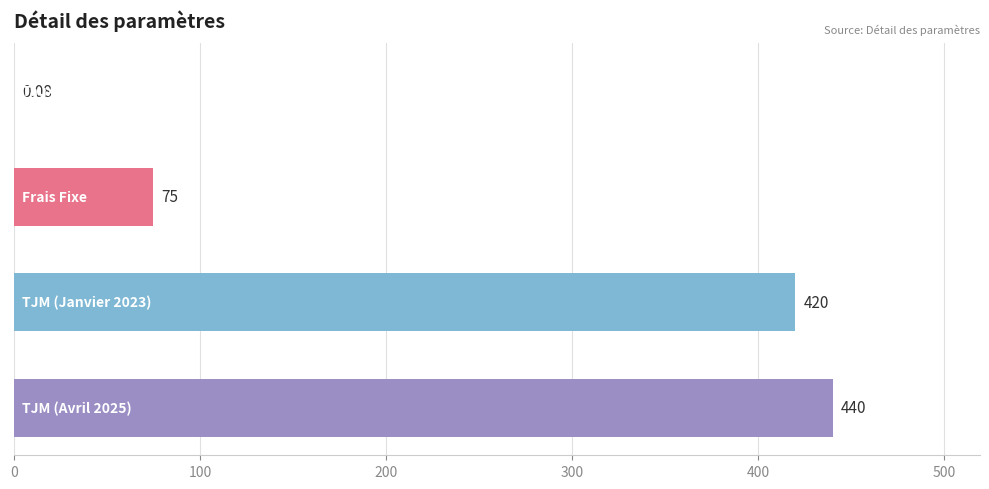

Are the bars horizontal?

Yes